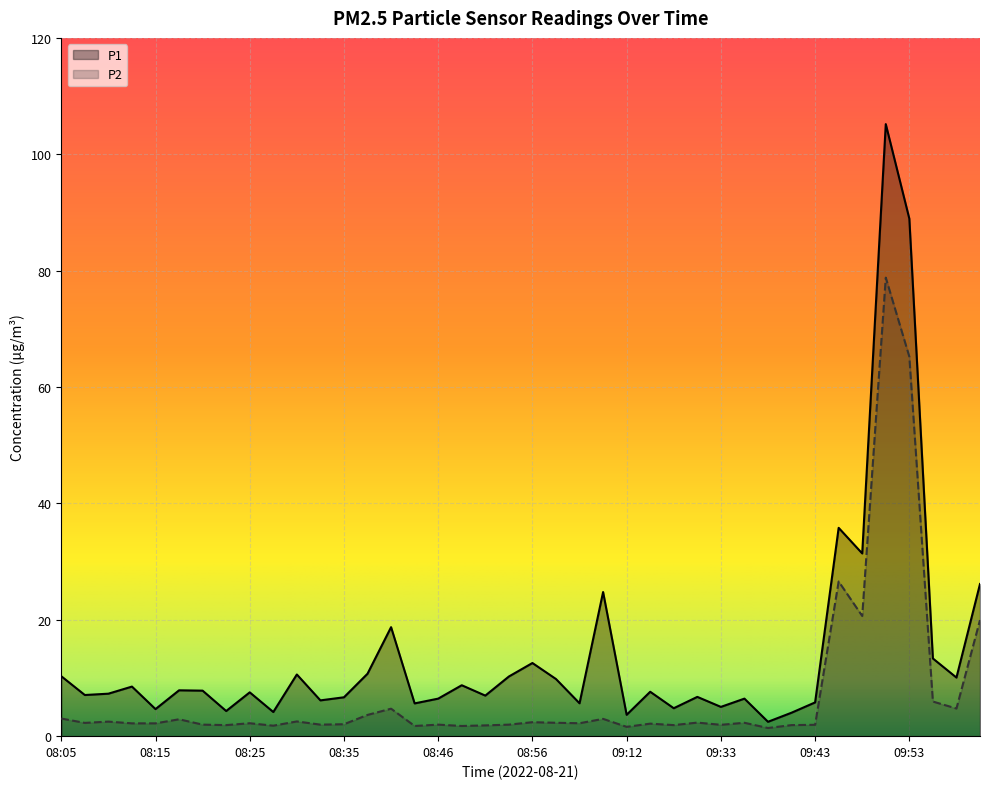

True or false: P2 has more than 0 interior local peaks.

True